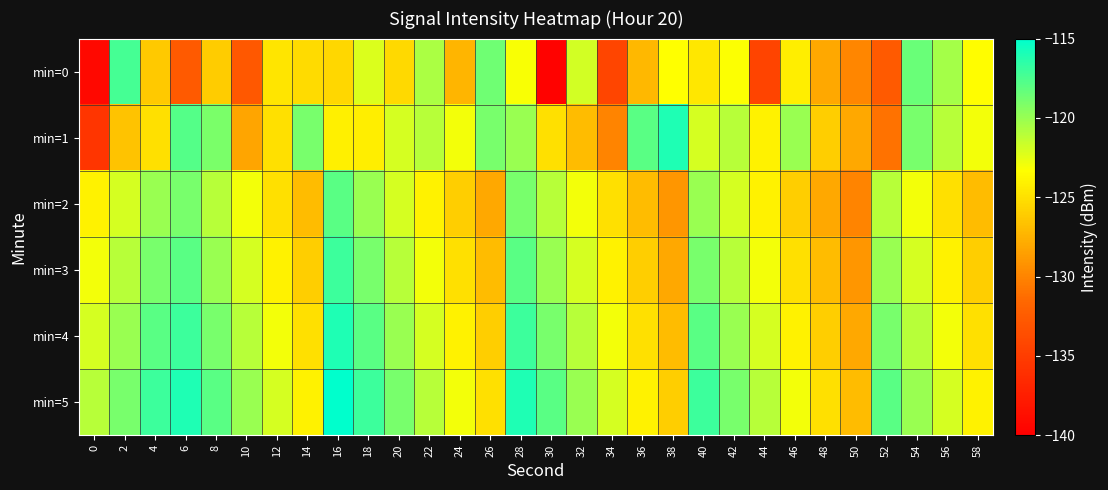

Which series has the widest spread of values?

min=0